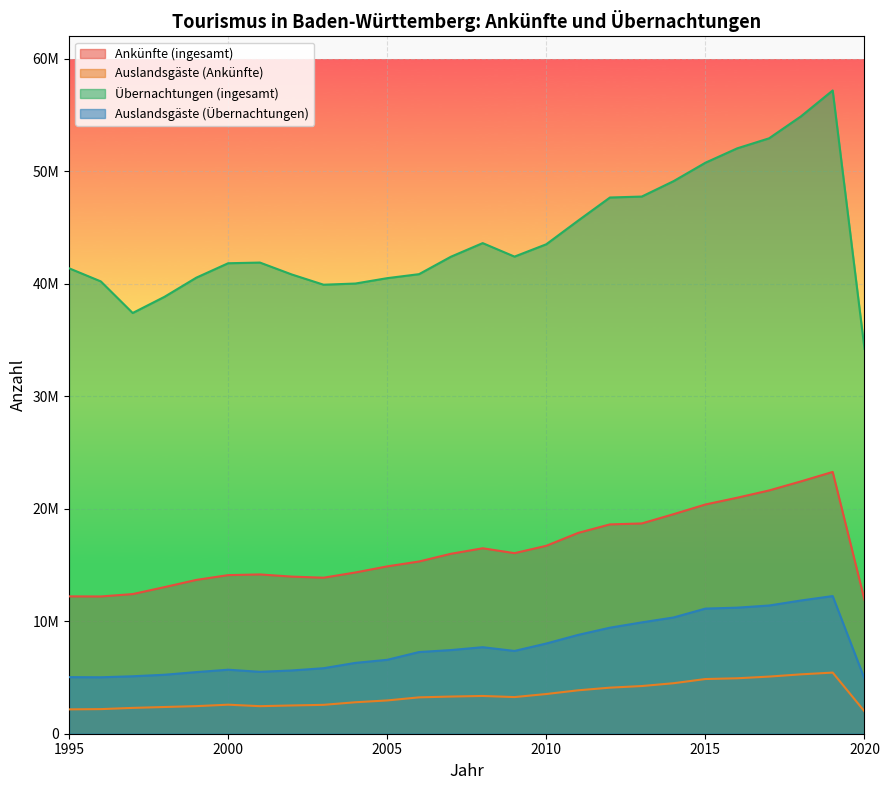

What is the smallest value displayed?

1987820